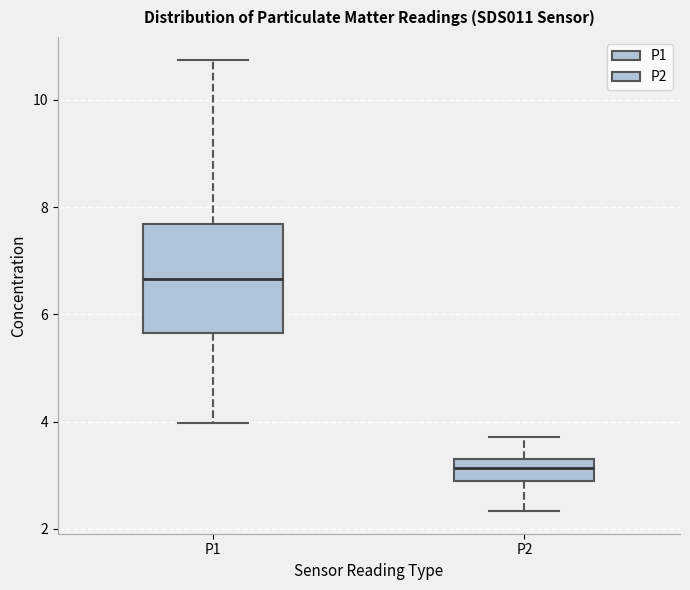

Reading left to right, read every box against the y-axis: the position of its median line, the range the box covers, and the ends of its whiskers. The values are not printed on the chart, so give them approximately, as read against the axis.

P1: median 6.6, box 5.6 to 7.6, whiskers 4.0 to 10.8
P2: median 3.2, box 3.0 to 3.4, whiskers 2.4 to 3.8